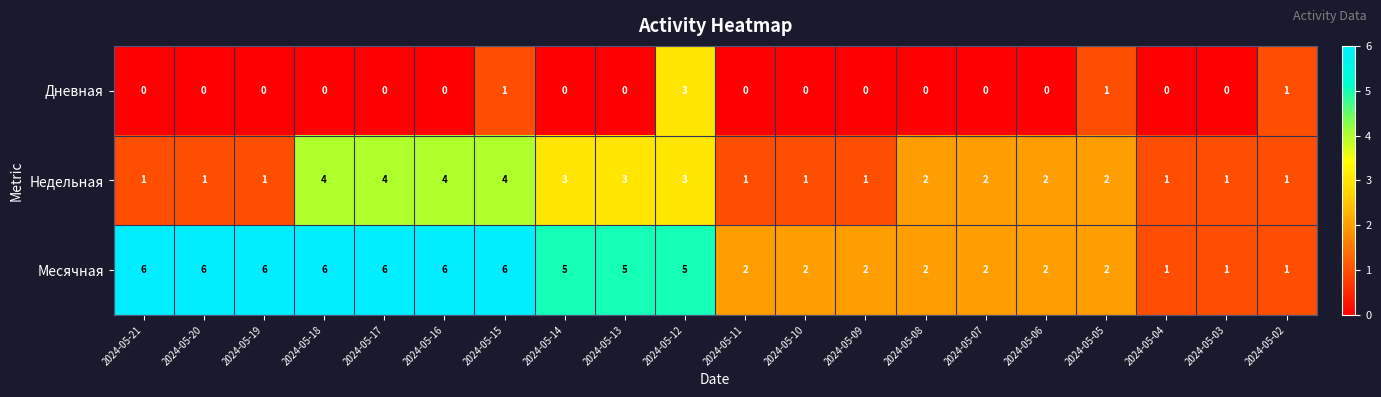

The Дневная series shows 0 at 2024-05-21. True or false?

True